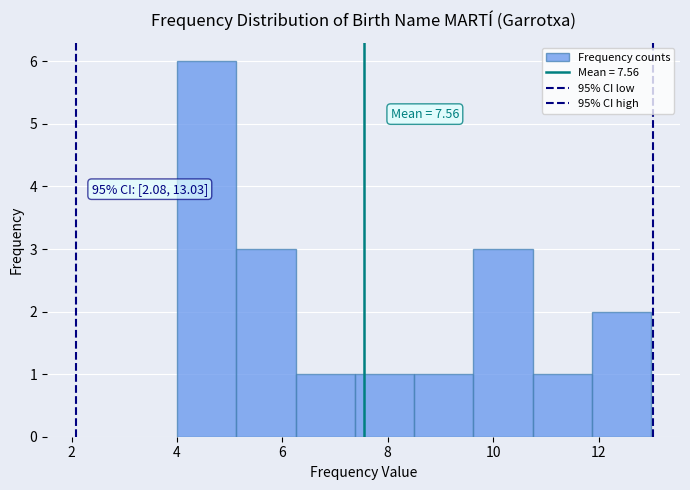

Which range on the x-axis has the tallest bar?

4.0 to 5.2